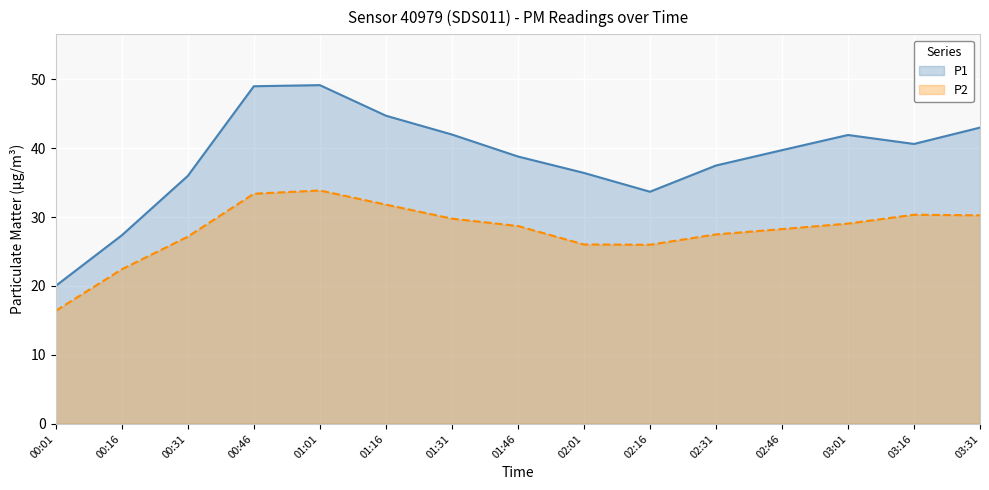

What is the difference between the maximum and minimum values in the P1 series?

29.1